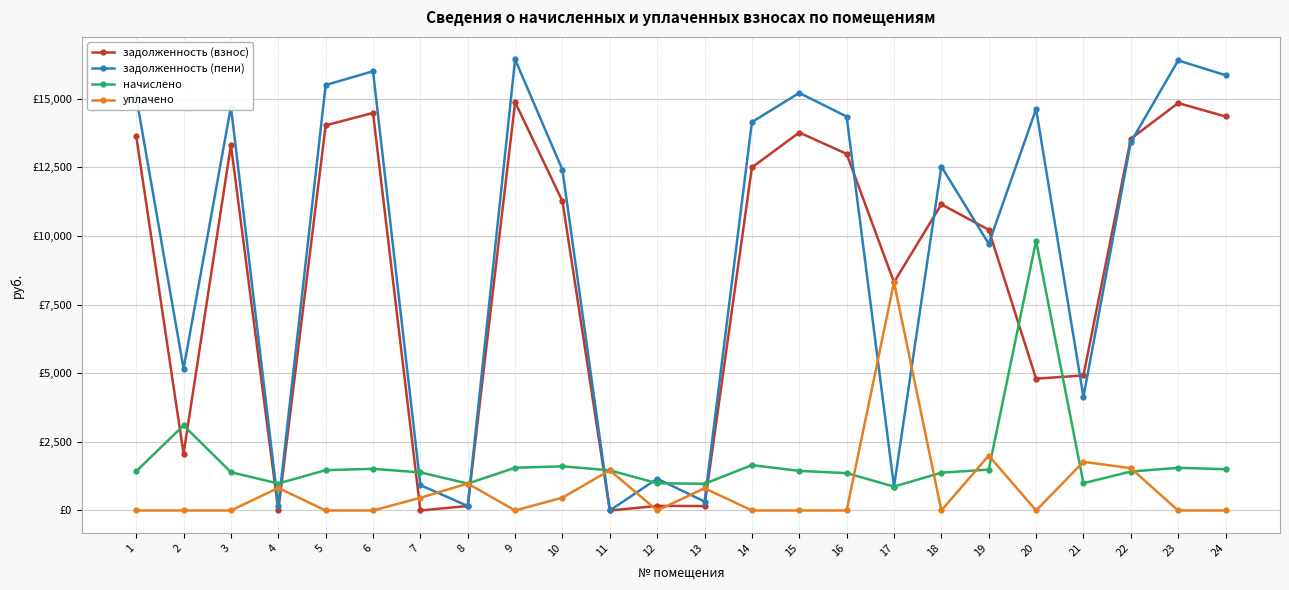

At which label is задолженность (пени) closest to 8217?

19